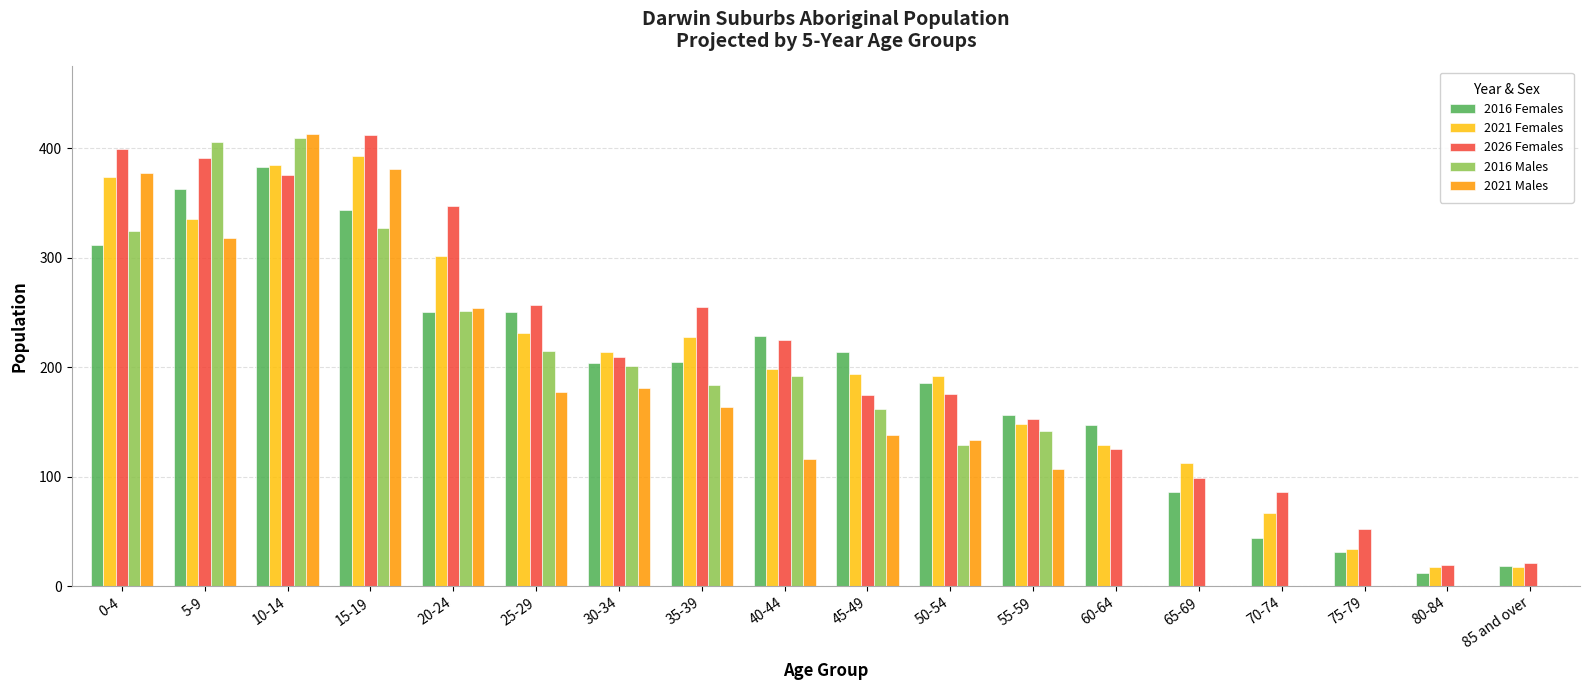

Is it true that 2016 Males equals -204.0 at 80-84?

False